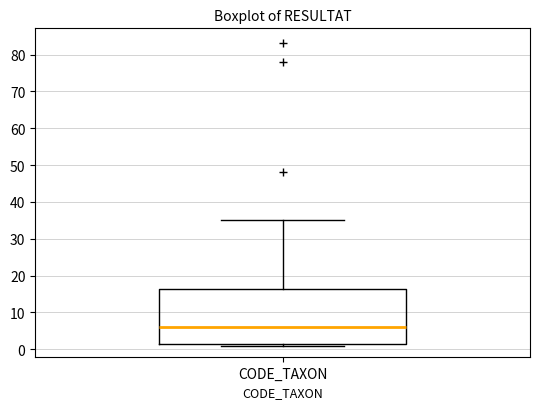

Read this box plot against the y-axis: the position of the median line, the range covered by the box, and the ends of both whiskers. The values are not printed on the chart, so give them approximately, as read against the axis.

median 6, box 2 to 17, whiskers 1 to 35